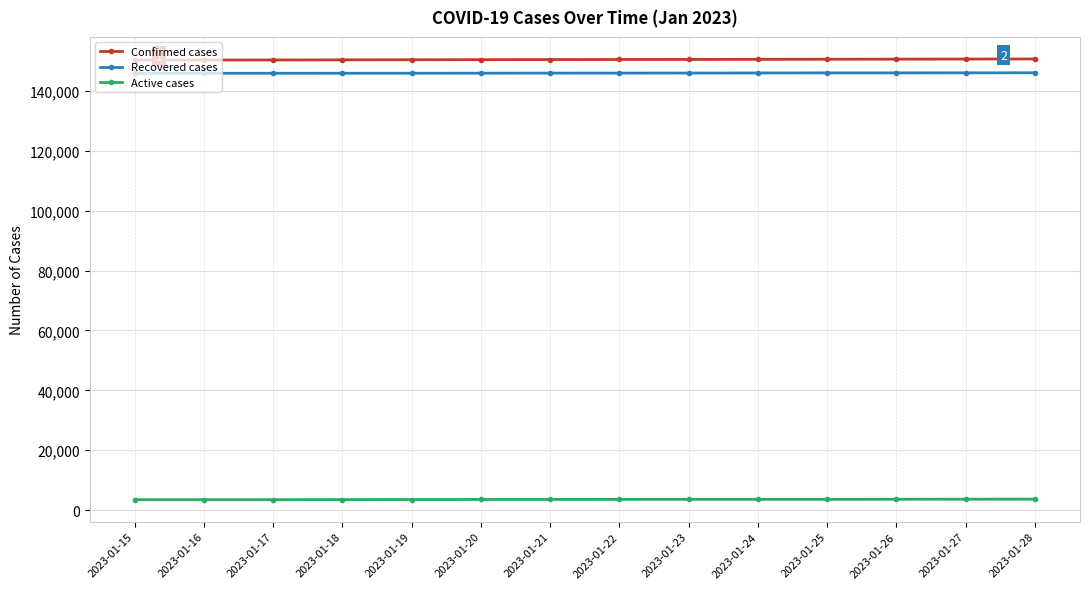

What are all the series names shown in the legend?

Confirmed cases, Recovered cases, Active cases